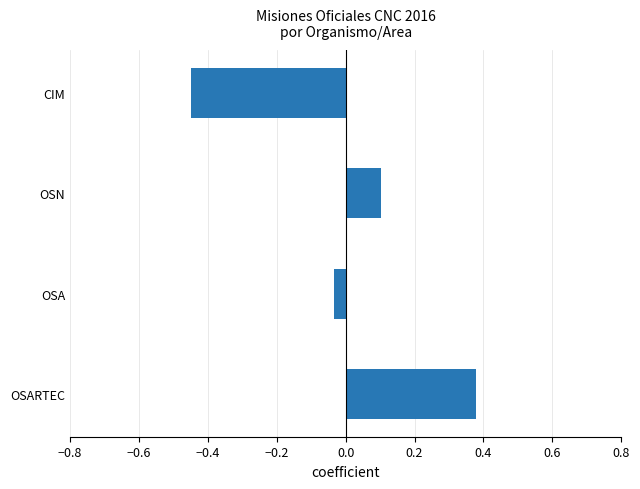

Rank the categories by value from lowest to highest.

CIM, OSA, OSN, OSARTEC